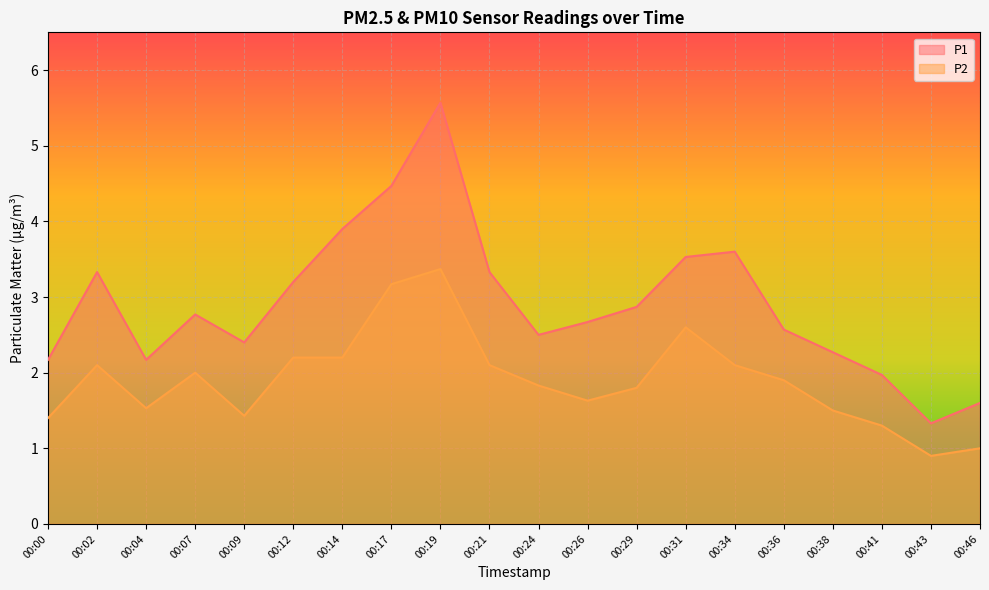

List the series in order of their overall mean, highest first.

P1, P2